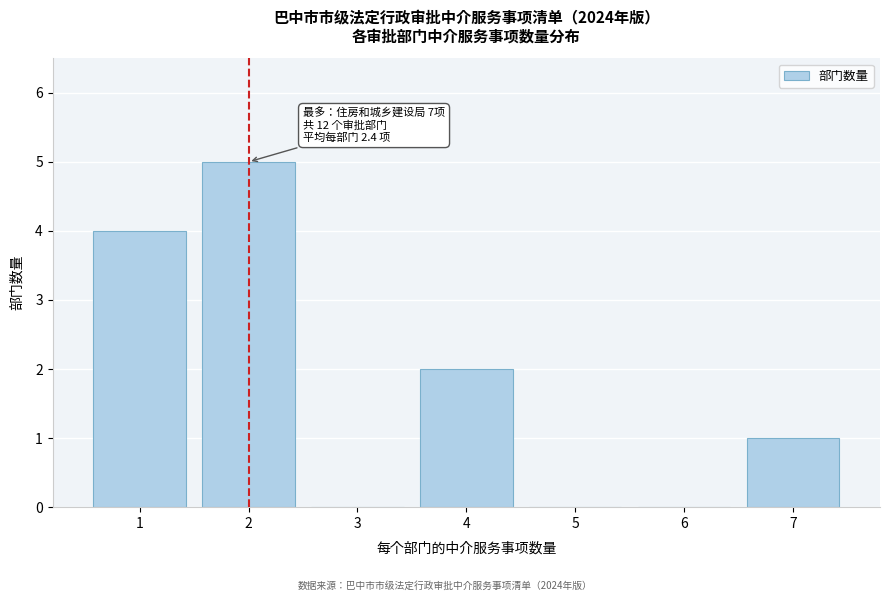

Reading left to right, what are all the values shown in this chart?

1=4	2=5	3=0	4=2	5=0	6=0	7=1